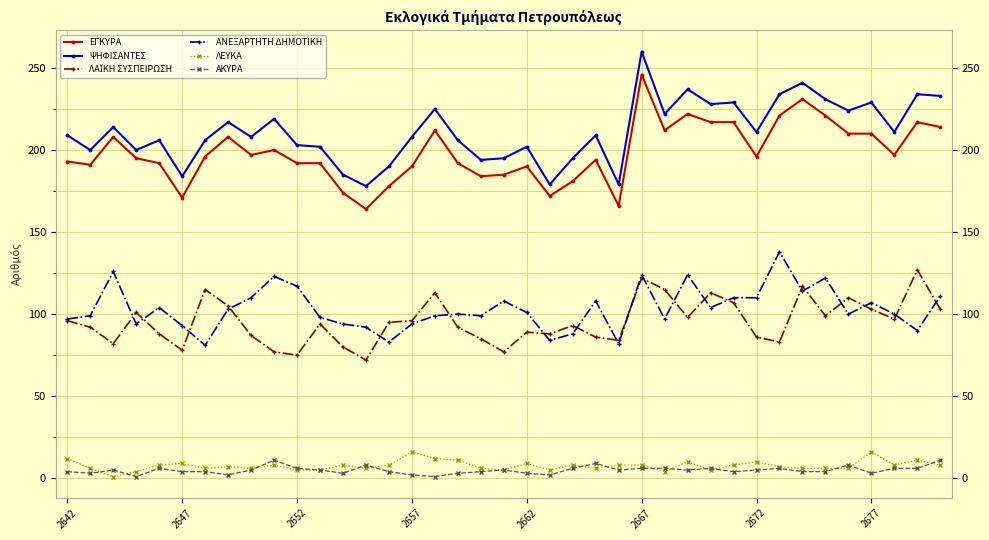

True or false: ΑΝΕΞΑΡΤΗΤΗ ΔΗΜΟΤΙΚΗ and ΨΗΦΙΣΑΝΤΕΣ intersect in this chart.

False